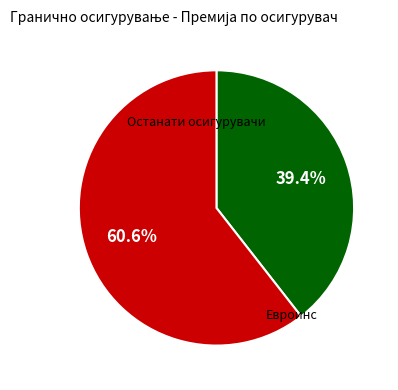

How many segments does this pie chart have?

2